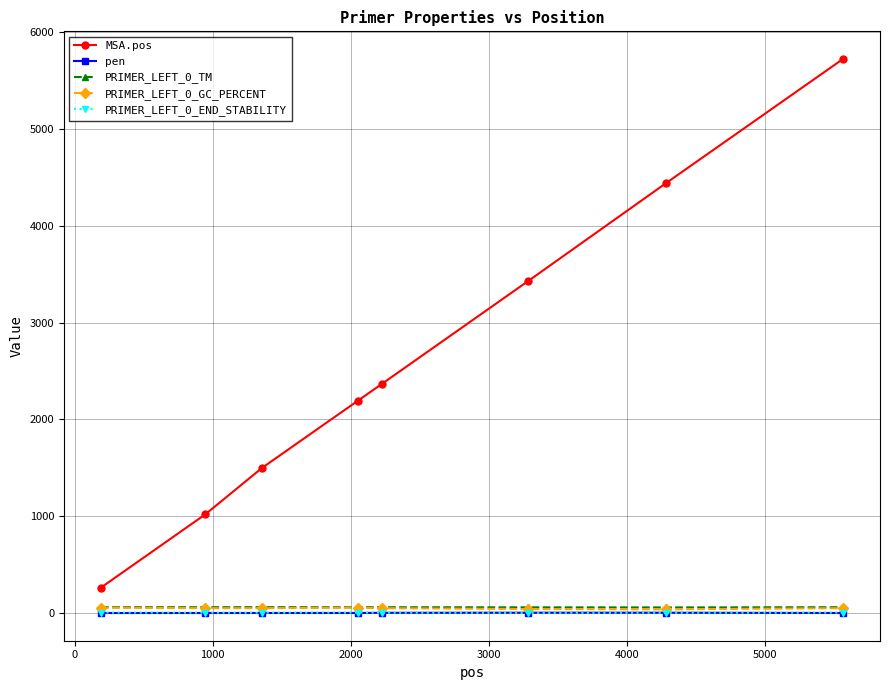

Which series has the largest total across all categories?

MSA.pos